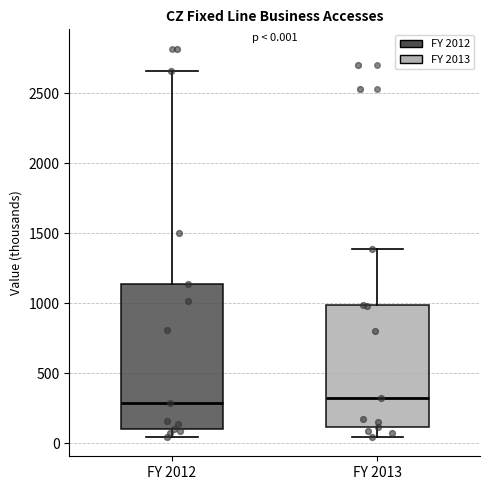

Which box is the tallest, from its lower edge to its upper edge?

FY 2012